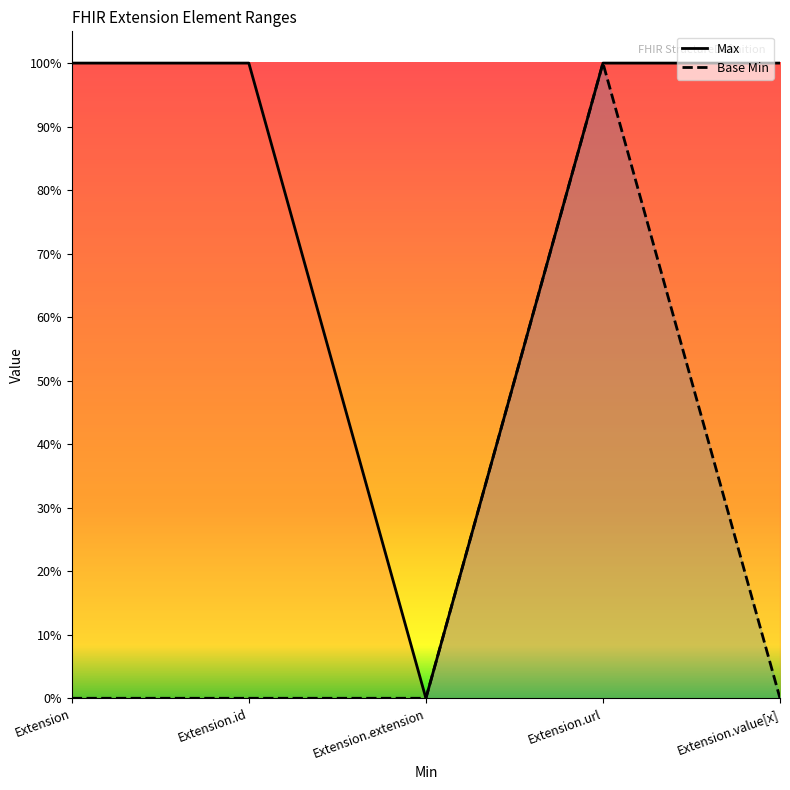

How many values in Max are above zero?

4